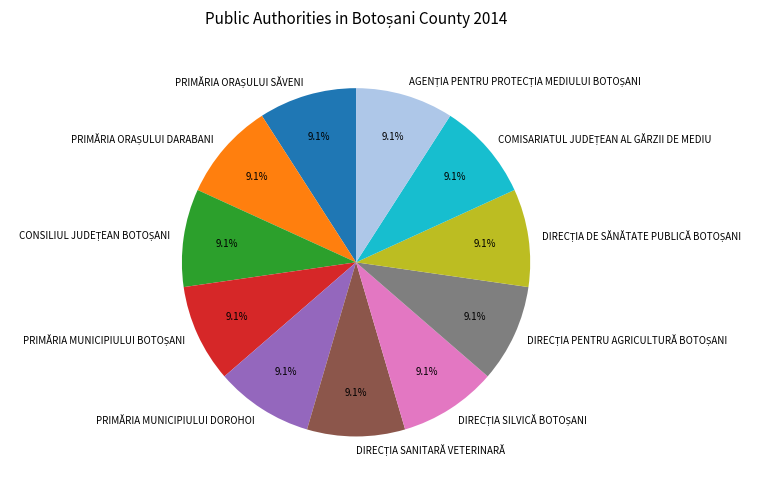

Is there a majority slice in this chart?

No